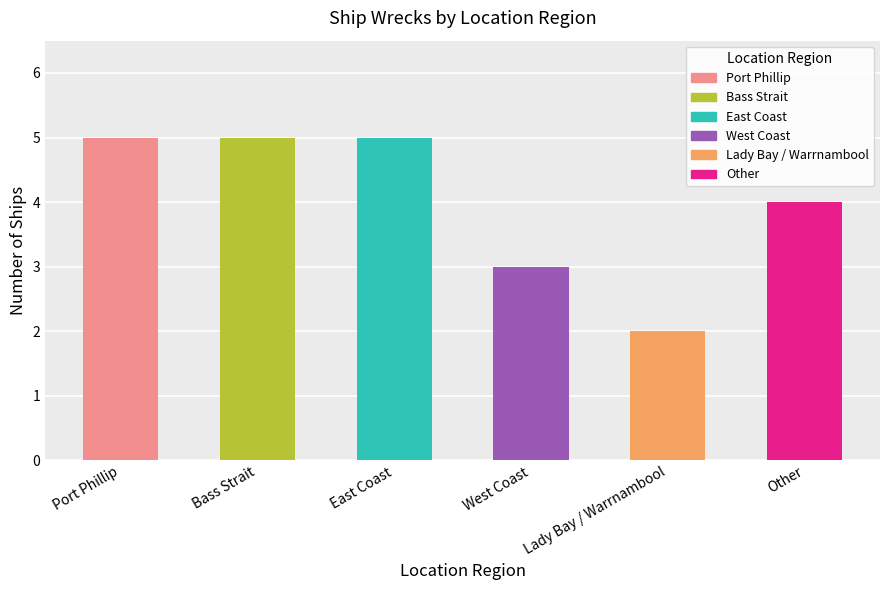

Are the bars grouped side by side (vs. stacked)?

No